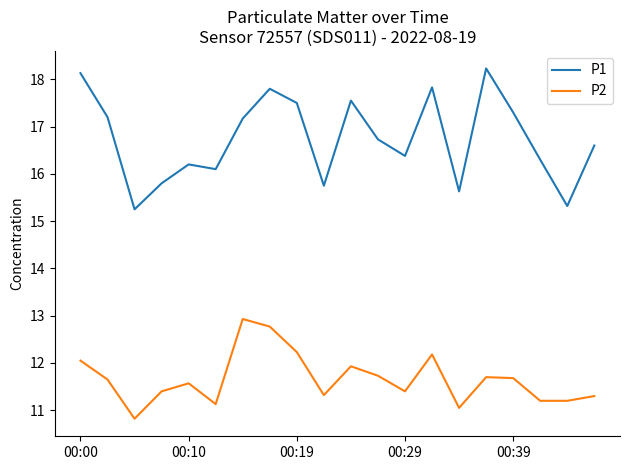

List the series in order of their peak value, lowest first.

P2, P1